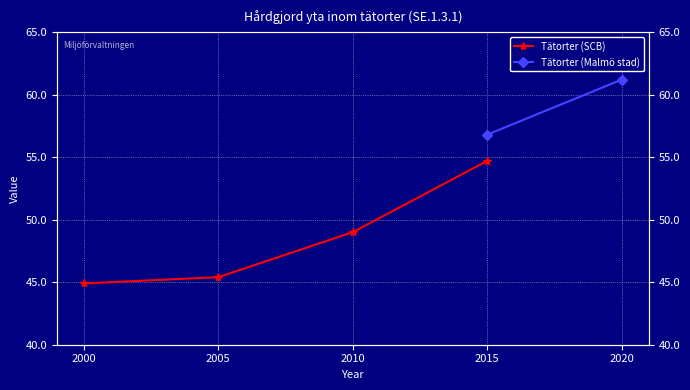

True or false: the data shows 45.4 at 2005.

True